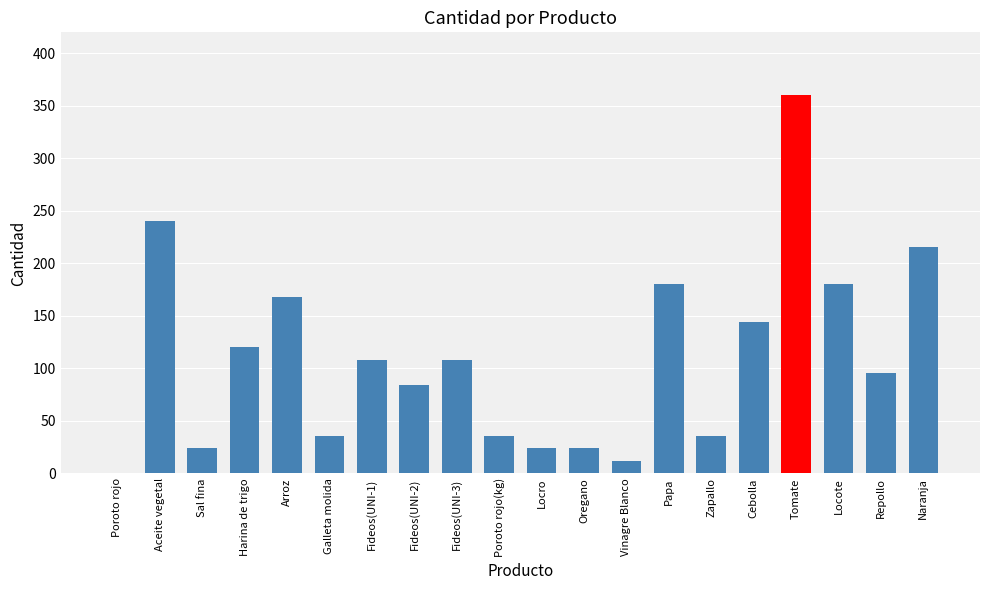

Are the bars horizontal?

No